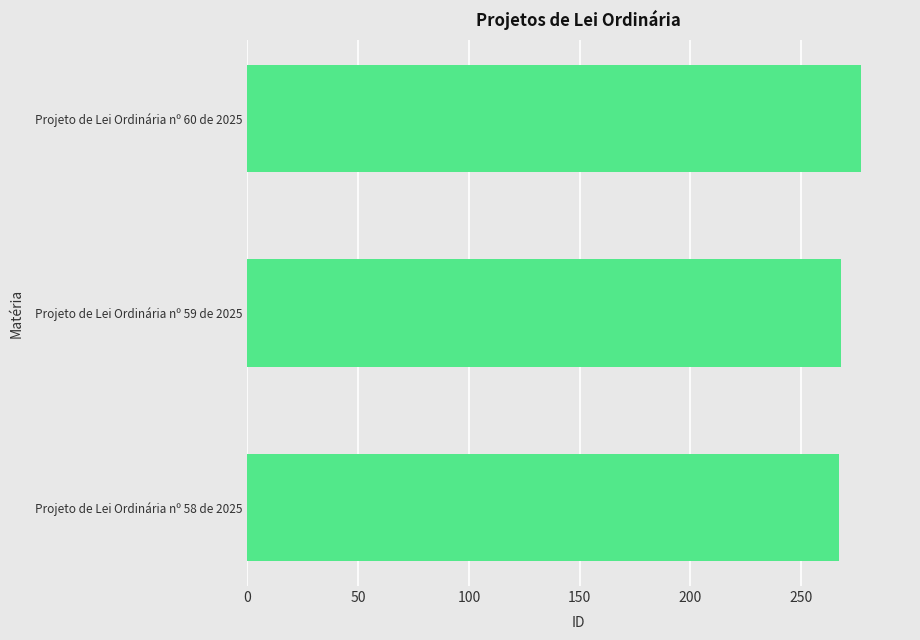

The value at Projeto de Lei Ordinária nº 59 de 2025 is 268. True or false?

True